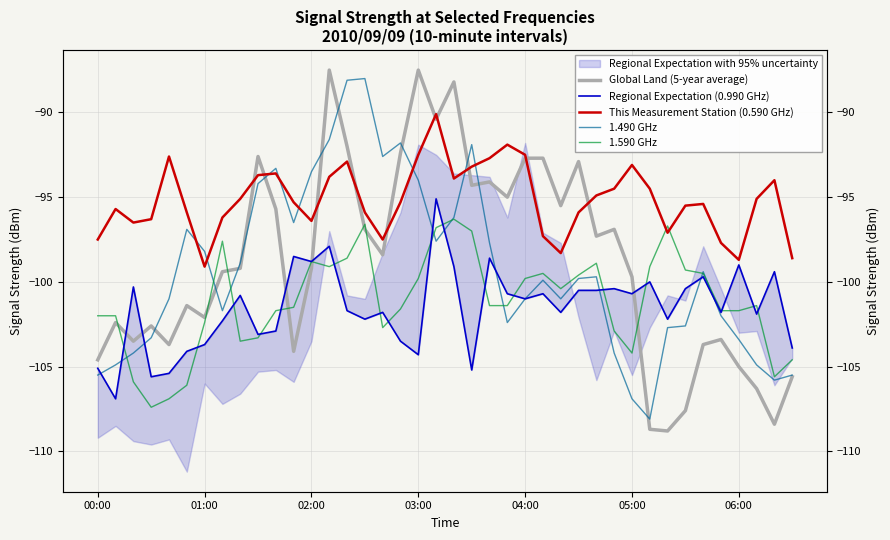

Which has a higher value, 38 or 9?

9